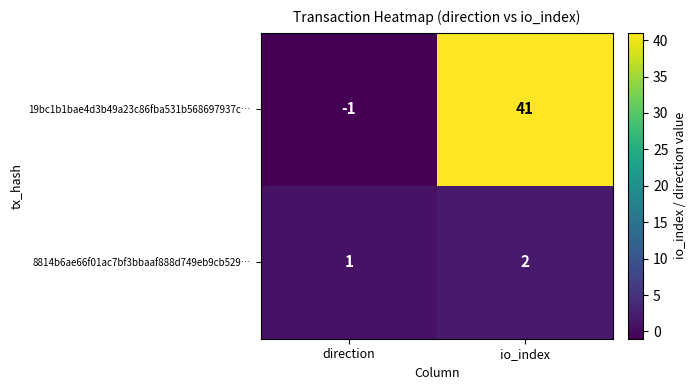

Reading right to left, what are all the values shown in this chart?

19bc1b1bae4d3b49a23c86fba531b568697937c…: 41	-1
8814b6ae66f01ac7bf3bbaaf888d749eb9cb529…: 2	1